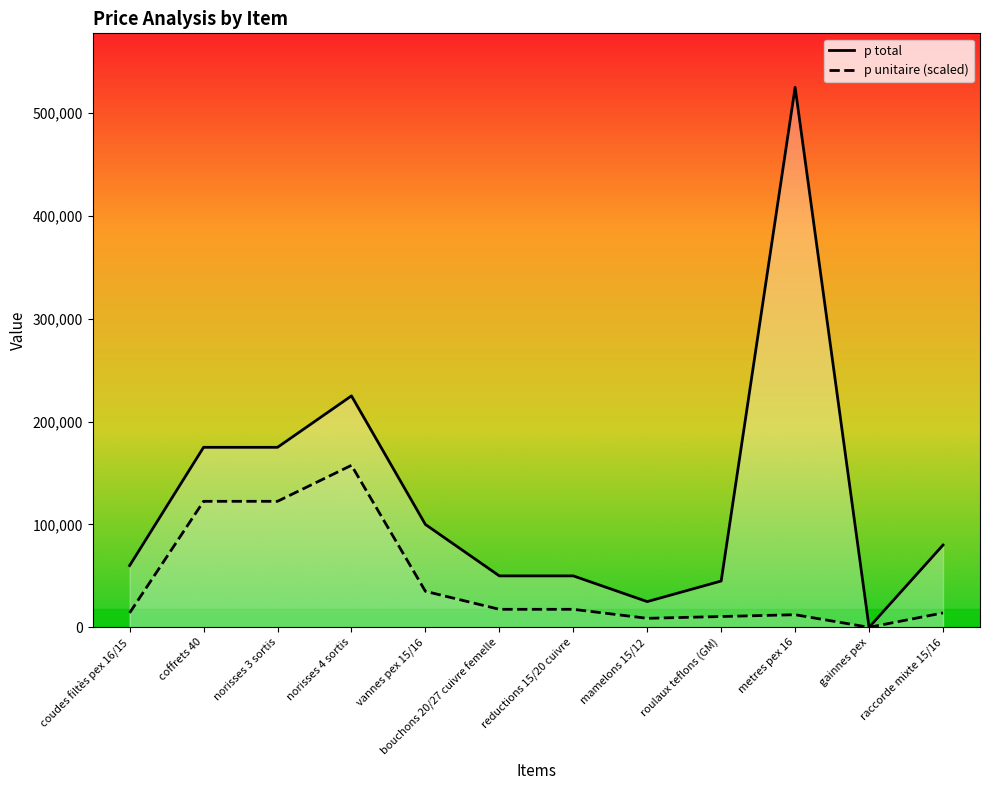

At which category does p unitaire reach its first local valley?

mamelons 15/12